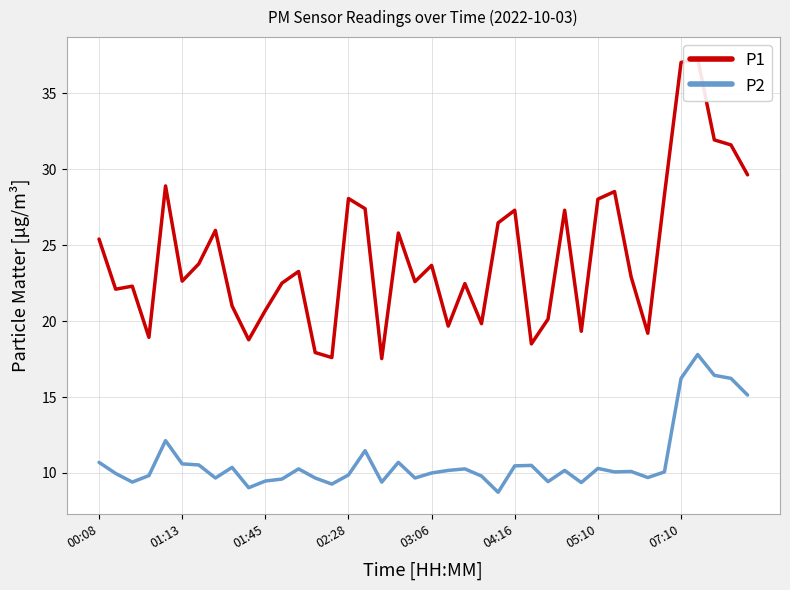

Which series has the widest spread of values?

P1